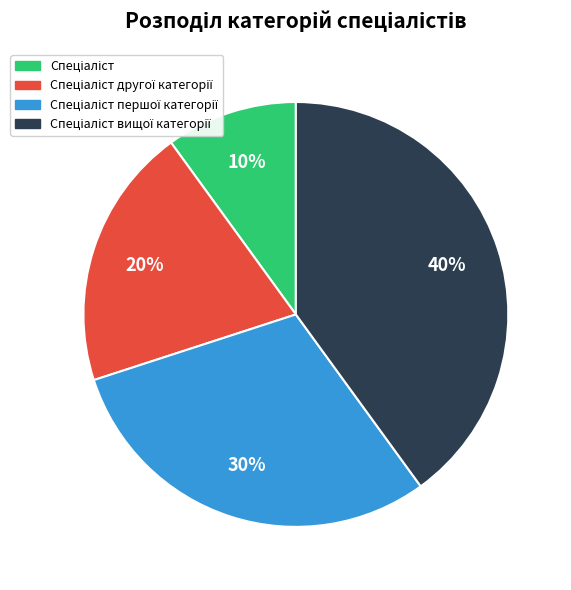

Is there any slice that represents more than half of the pie?

No